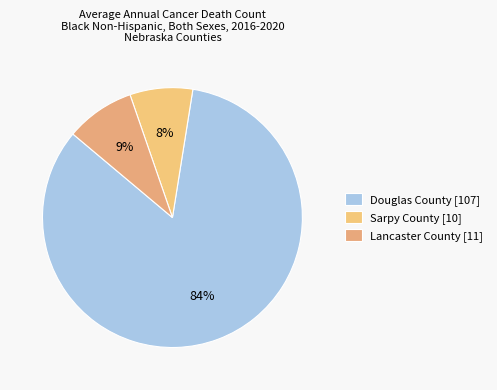

Is there any slice that represents more than half of the pie?

Yes